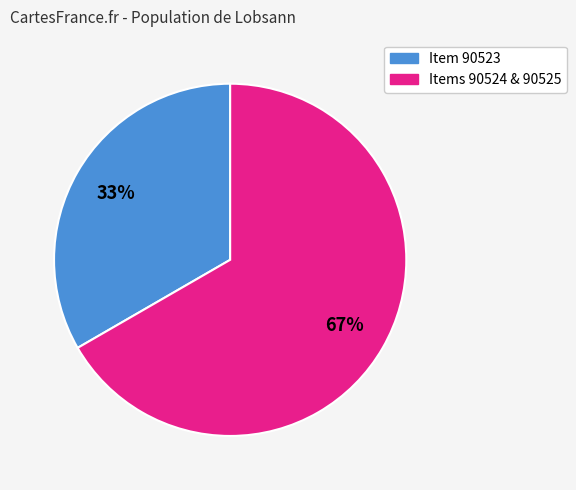

Is there a majority slice in this chart?

Yes